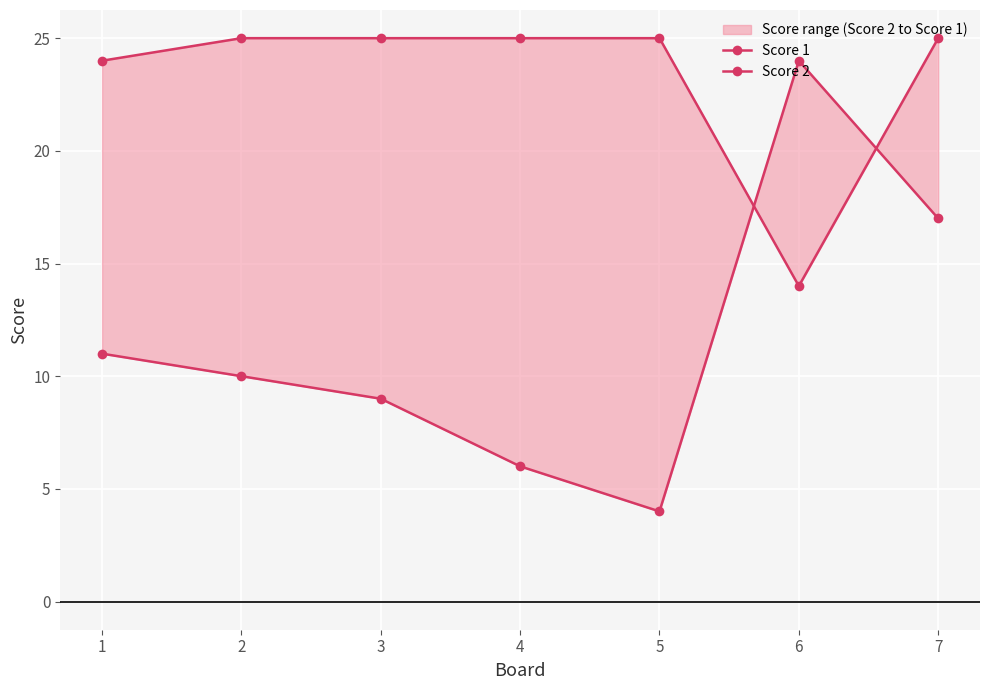

Rank the categories by Score 1 value from highest to lowest.

2, 3, 4, 5, 7, 1, 6